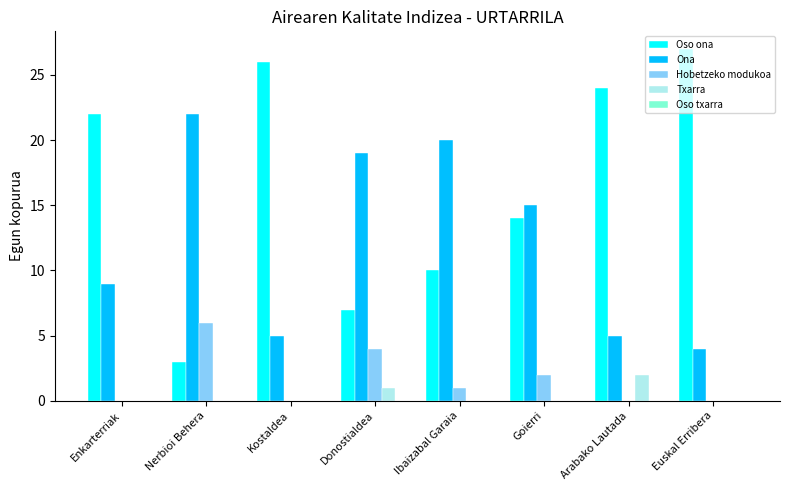

What is the spread (max minus min) of values at Ibaizabal Garaia?

20